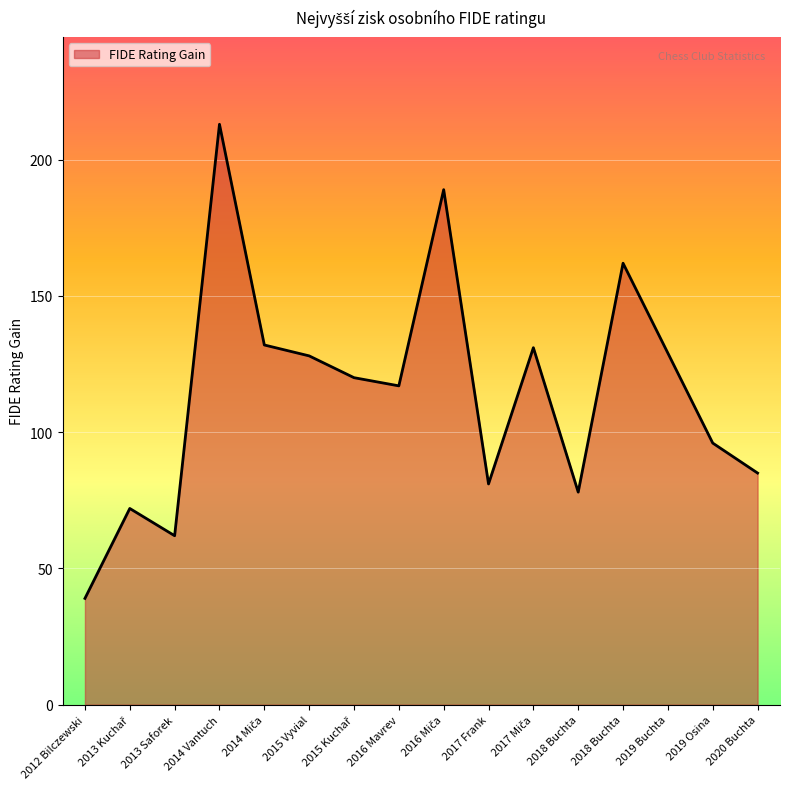

Does the chart display data point markers on the line(s)?

No